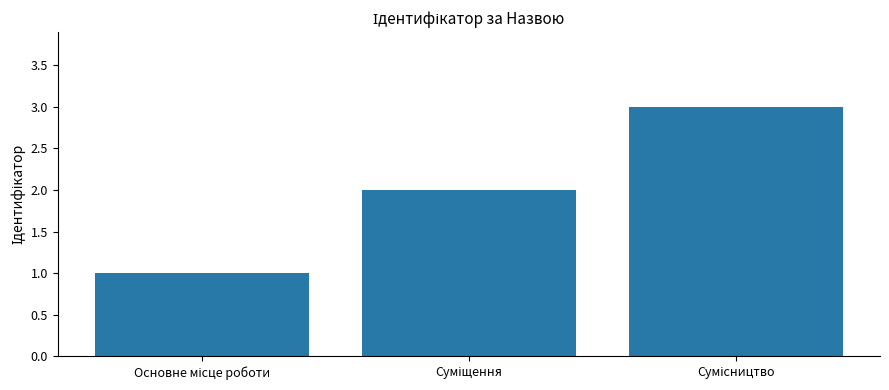

What is the greatest value displayed?

3